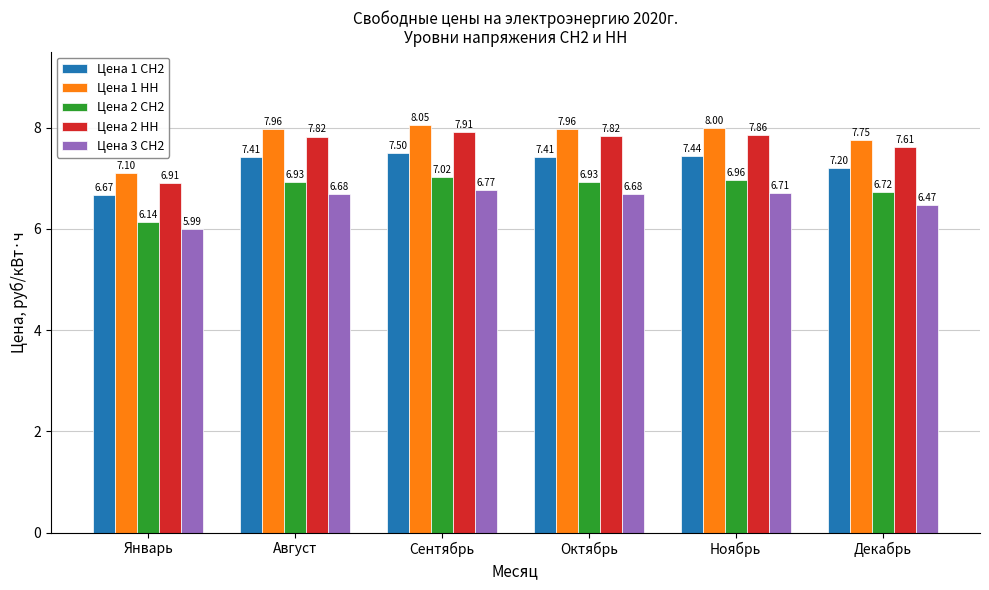

At which category is the sum across all series the highest?

Сентябрь